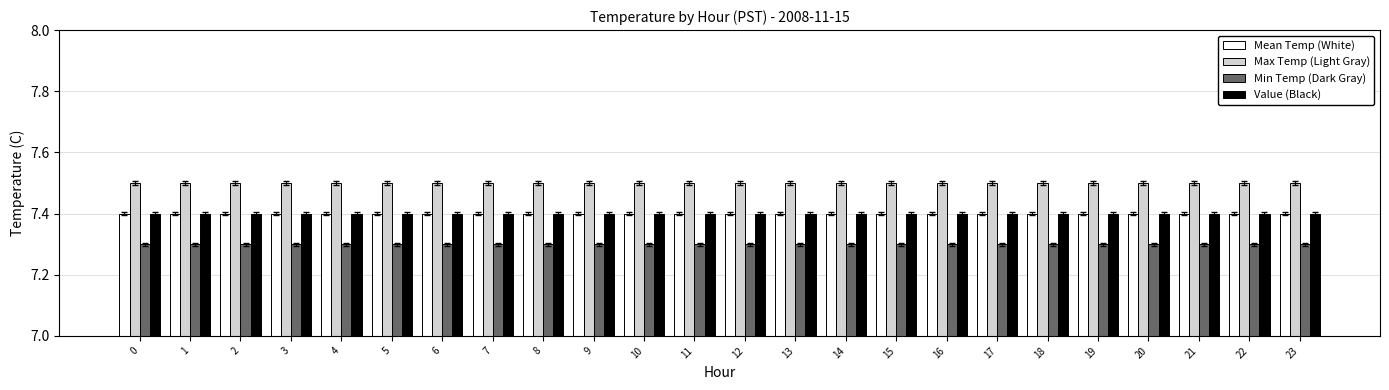

What is the total value across all series at 2?

29.6